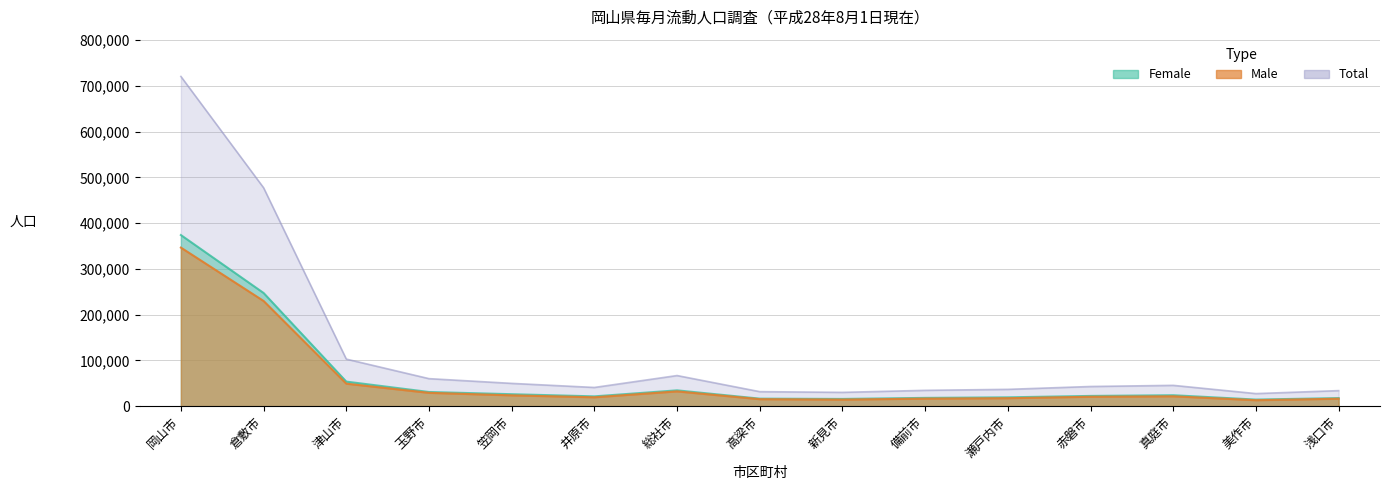

At which category is the sum across all series the highest?

岡山市